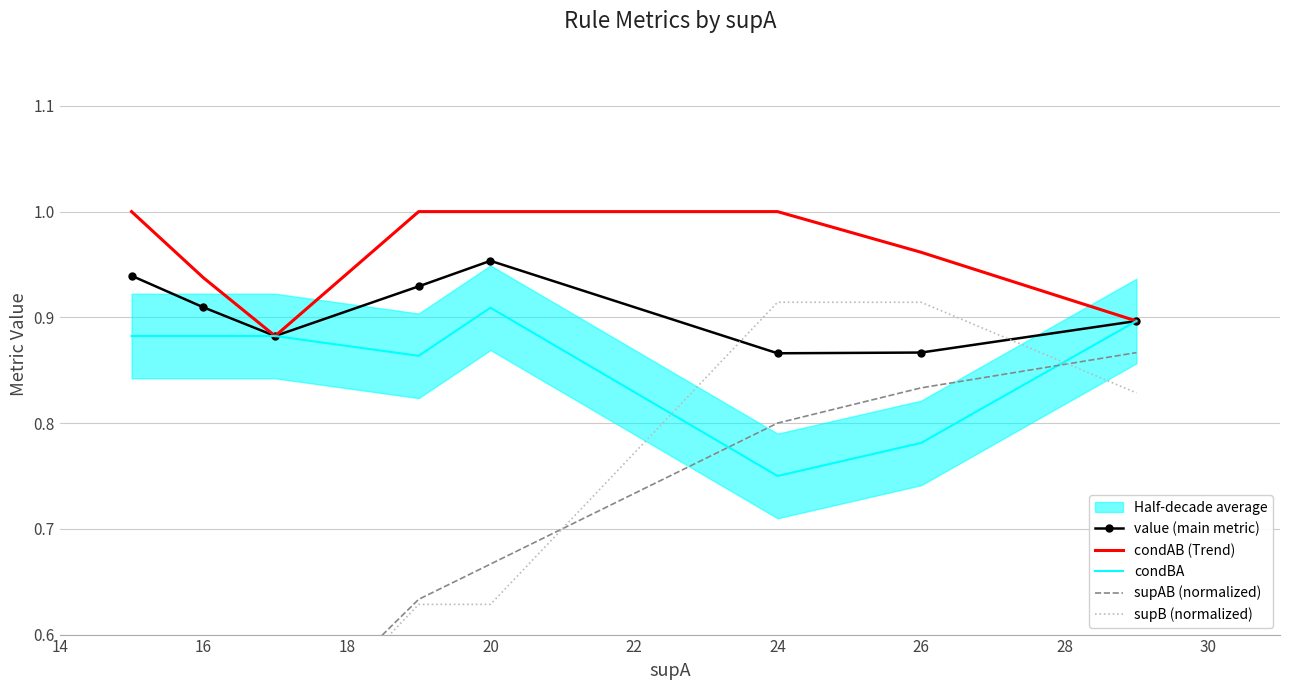

What is the value of the supAB (normalized) point at the 5th from the left?

0.7